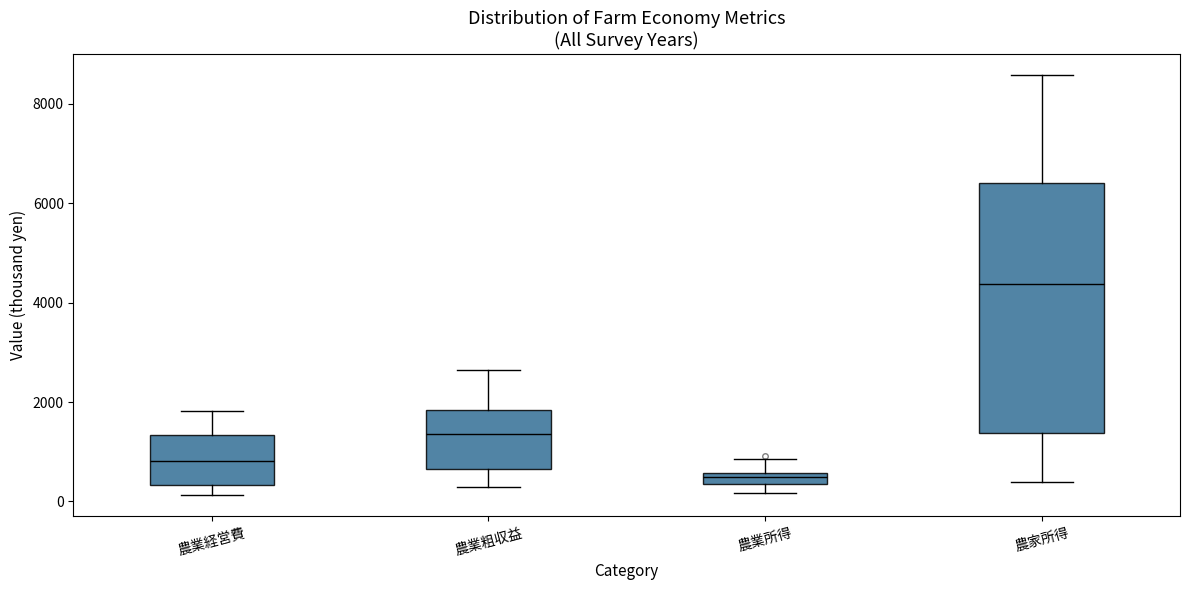

Which box's median line is the lowest?

農業所得